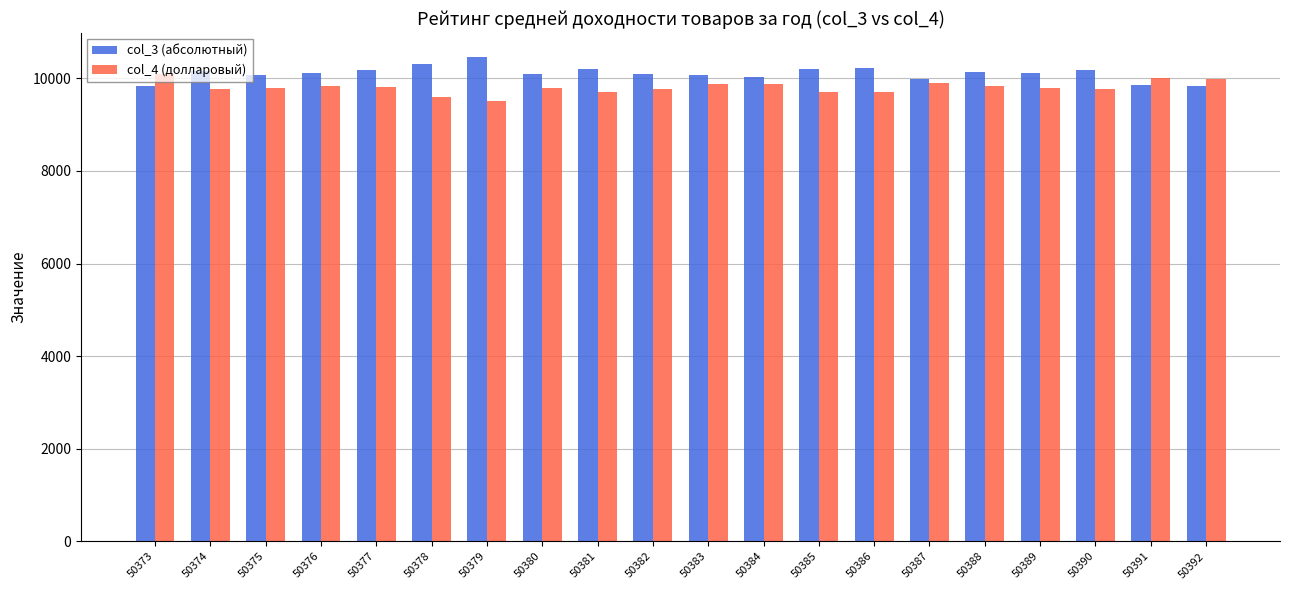

What is the difference between the highest and lowest values at 50386?

499